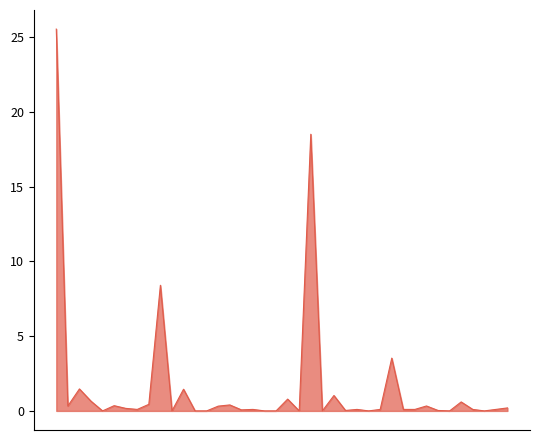

What is the average value?

1.6